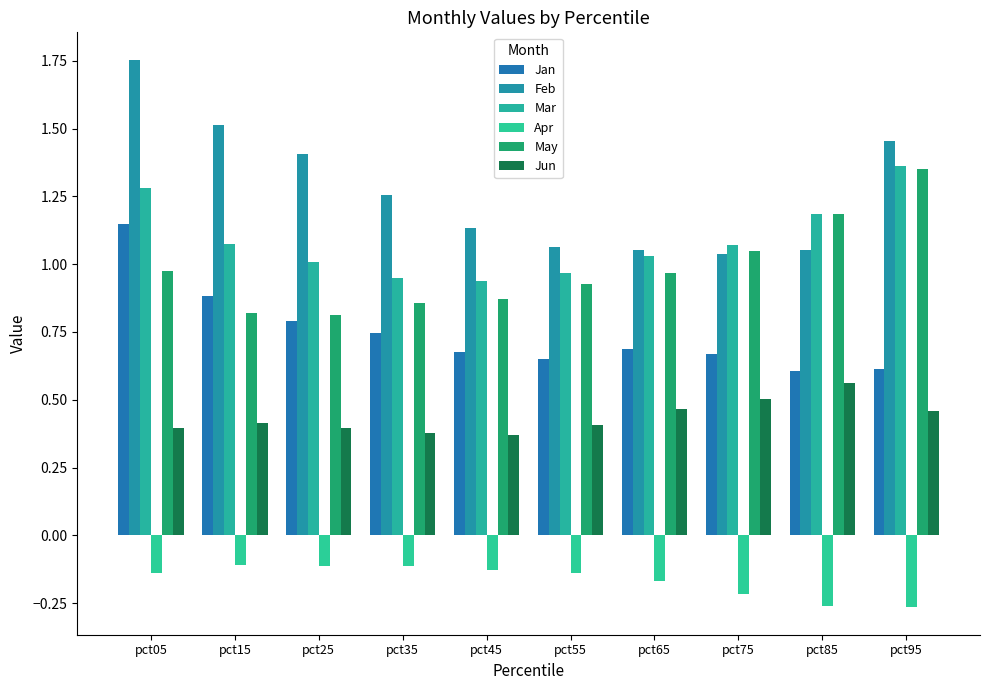

Which has a higher value, pct95 or pct55?

pct55